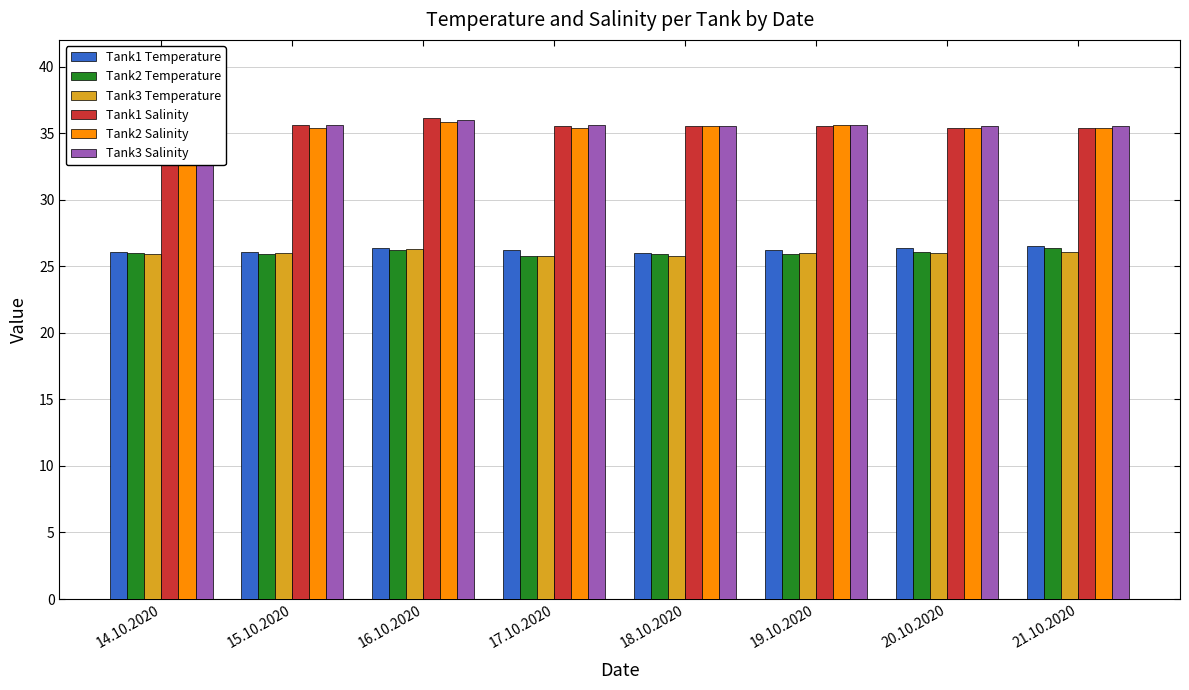

Rank the series at 15.10.2020 from lowest to highest value.

Tank2 Temperature, Tank3 Temperature, Tank1 Temperature, Tank2 Salinity, Tank1 Salinity, Tank3 Salinity